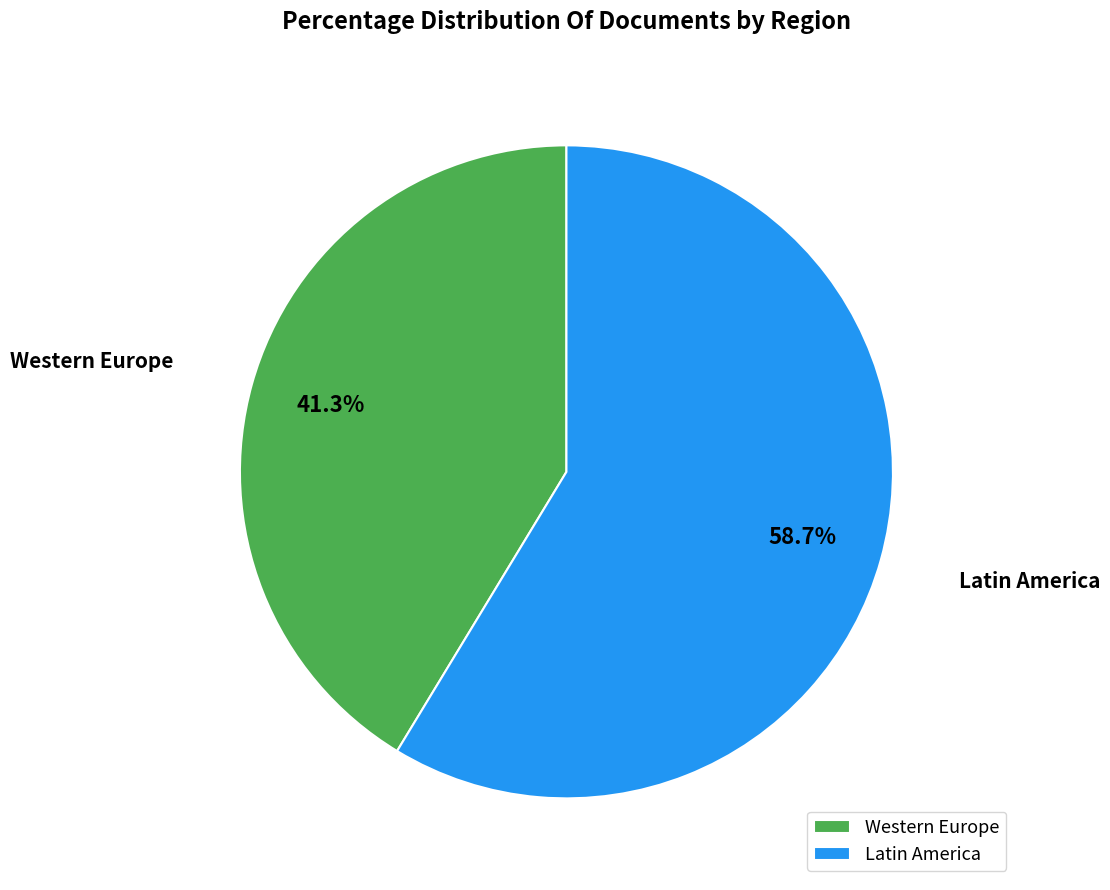

How many slices are in this pie chart?

2